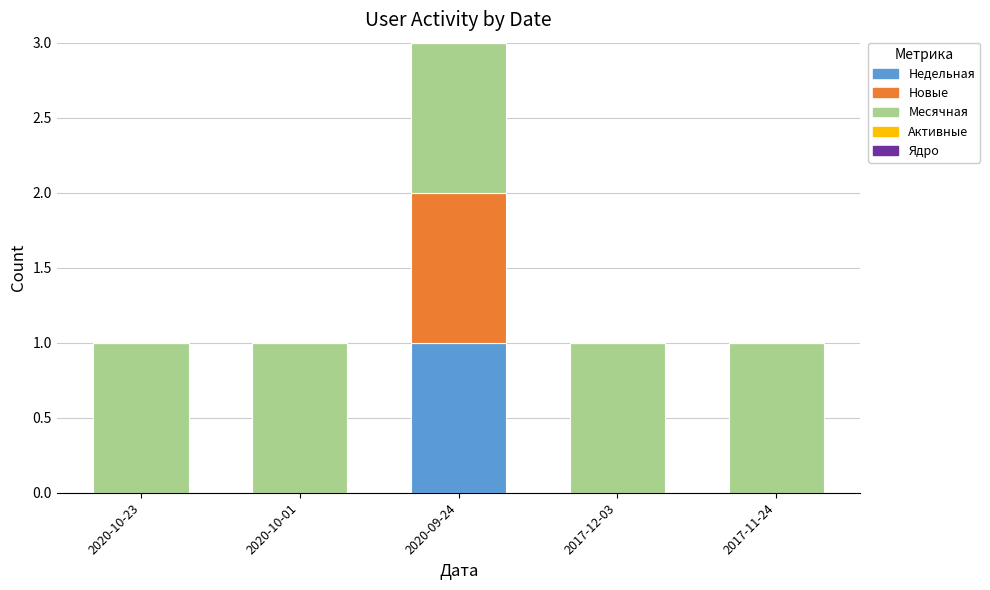

How many categories are shown in the chart?

5